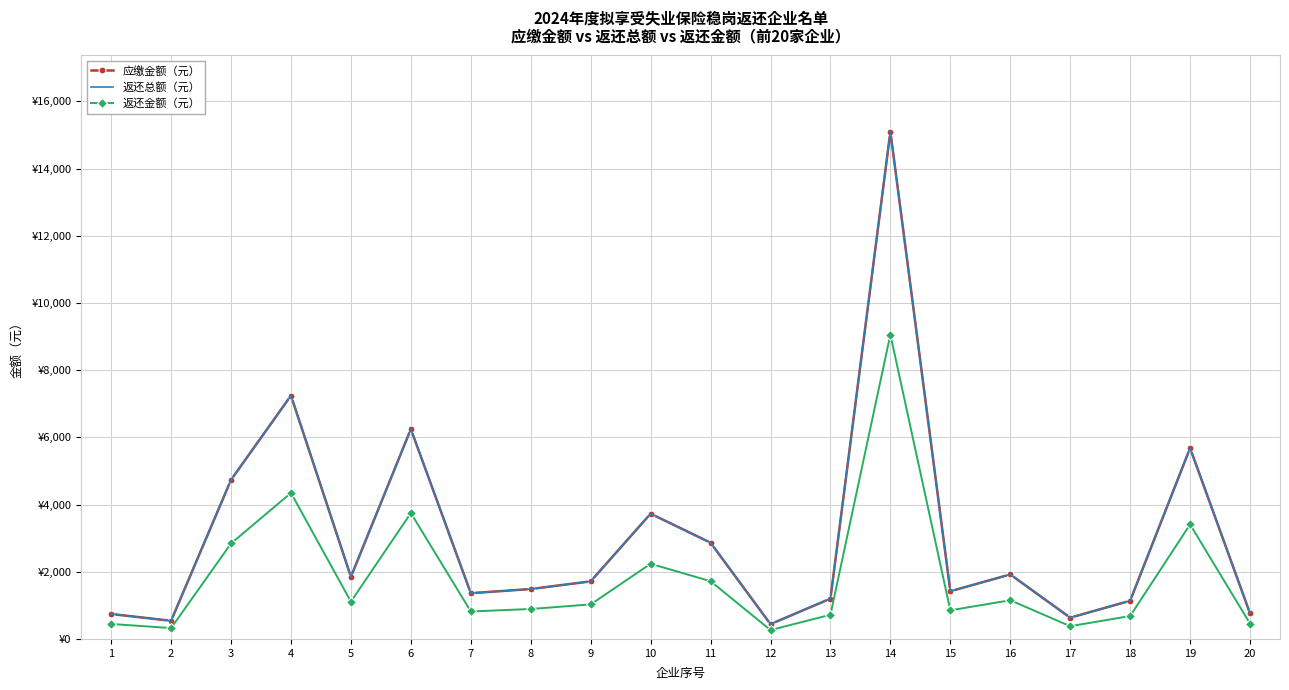

True or false: 返还总额（元） and 返还金额（元） intersect in this chart.

False